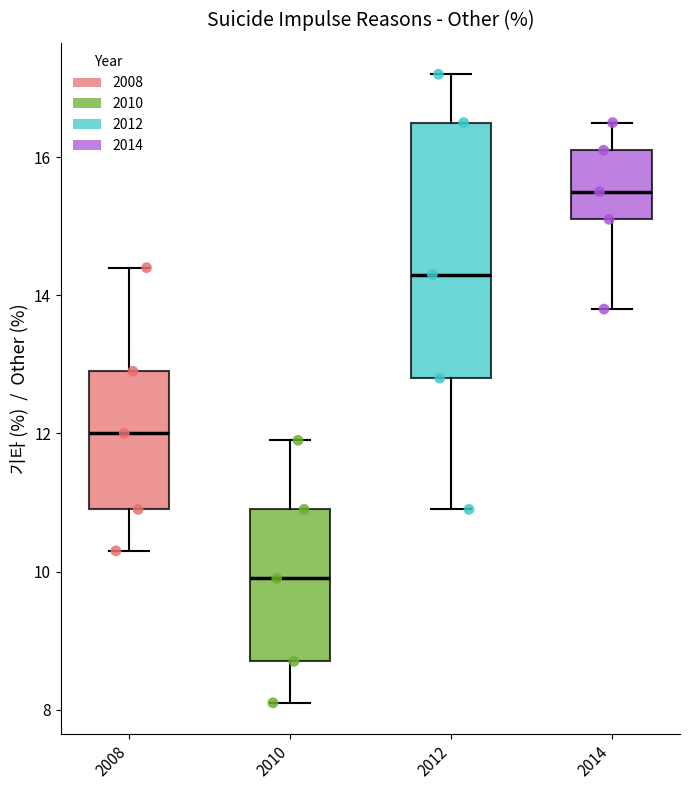

Which box has the highest median line?

2014